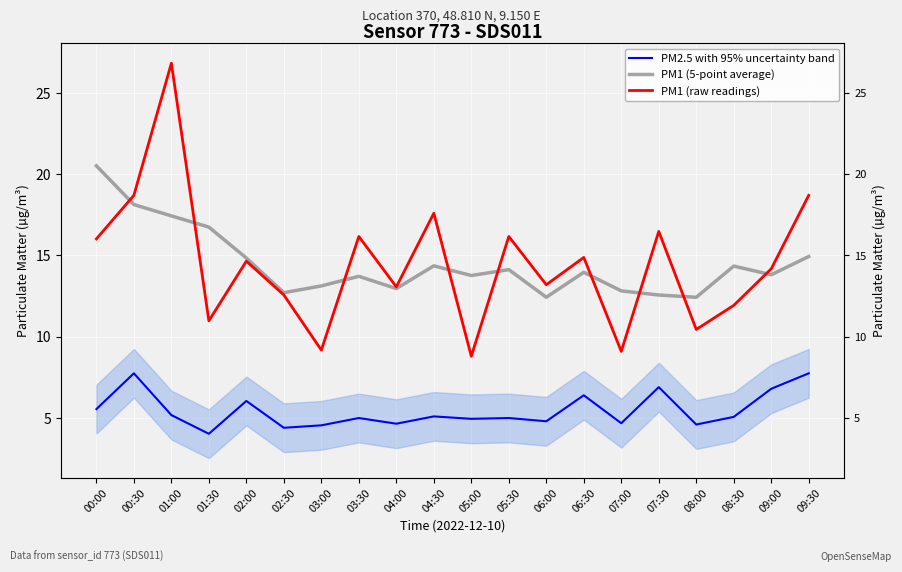

How many data points does each series have?

20